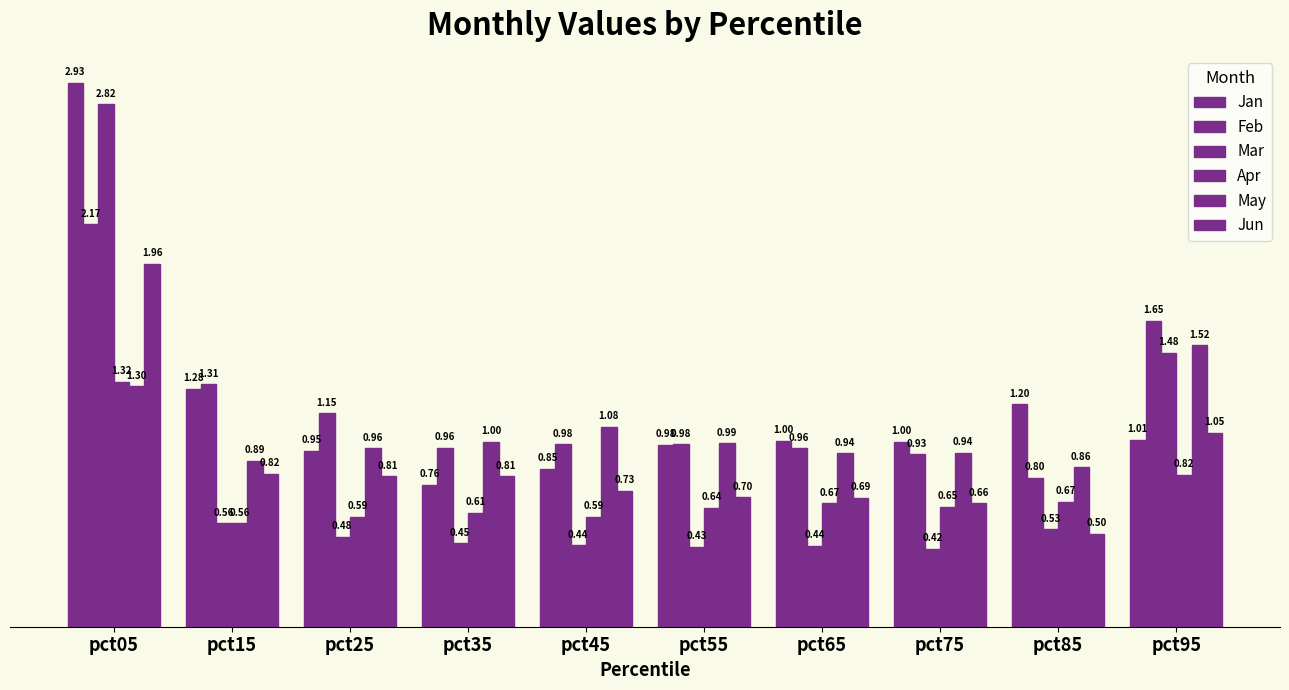

Which series changed the most between pct15 and pct25?

Jan